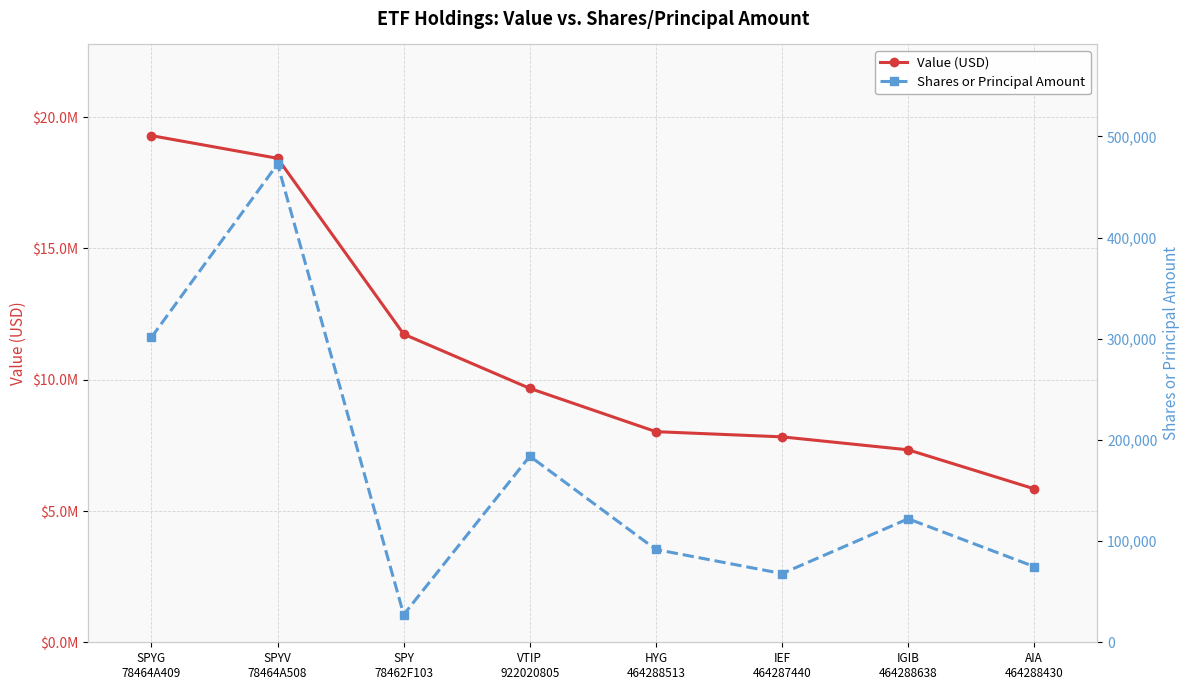

What is the difference between the Value (USD) values at IEF
464287440 and SPYV
78464A508?

10611000